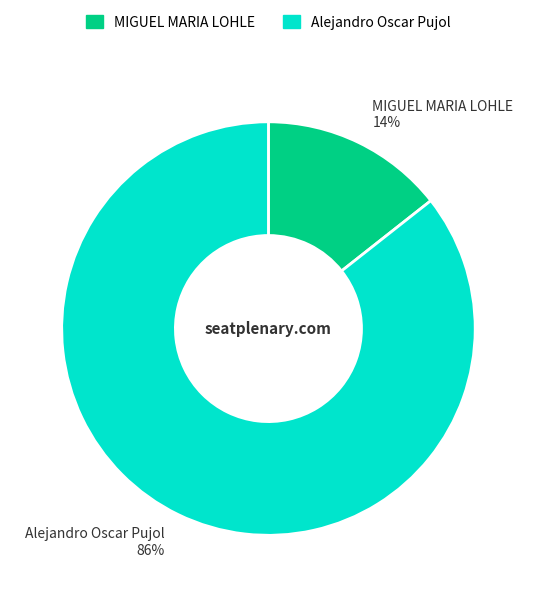

Which category has the biggest portion of the pie?

Alejandro Oscar Pujol